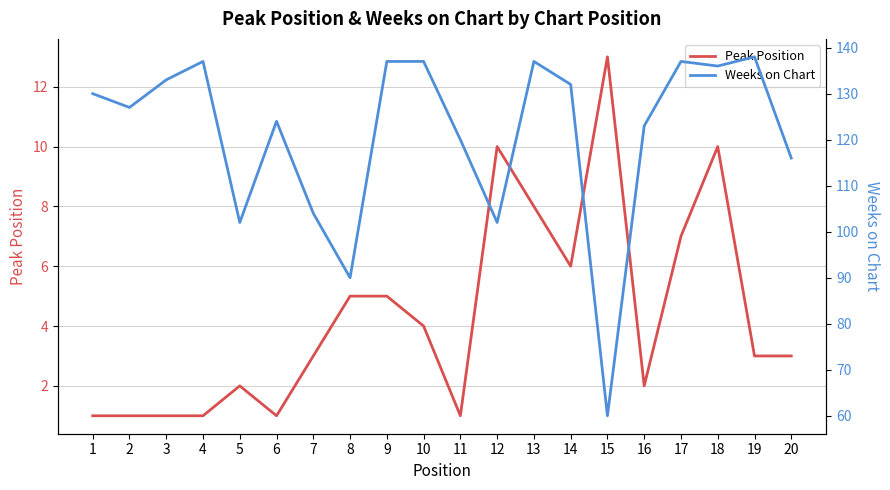

What is the difference between the Weeks on Chart values at 18 and 16?

13